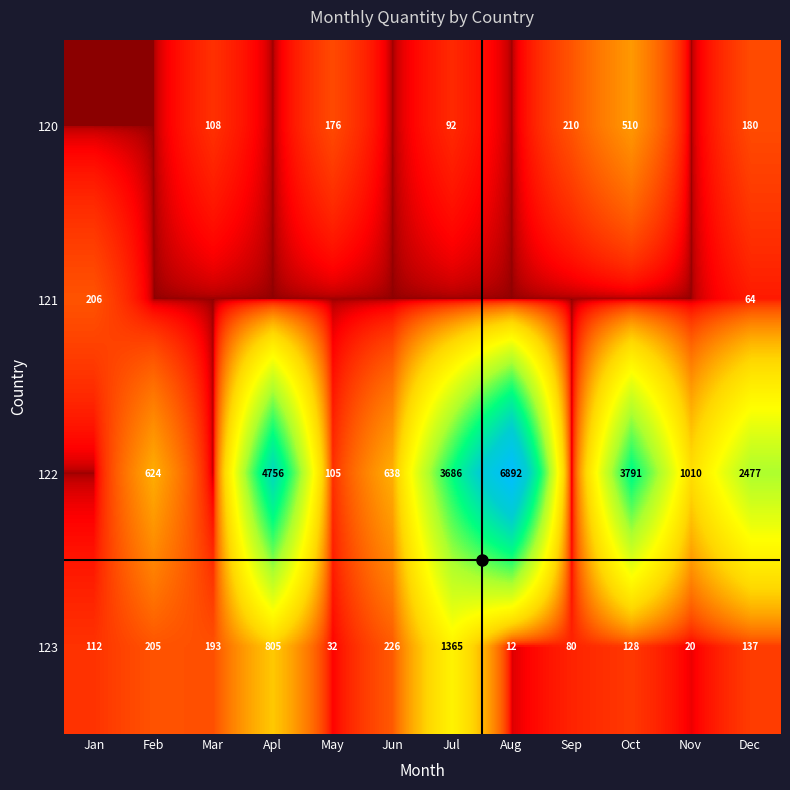

Is it true that 123 equals 128 at Oct?

True